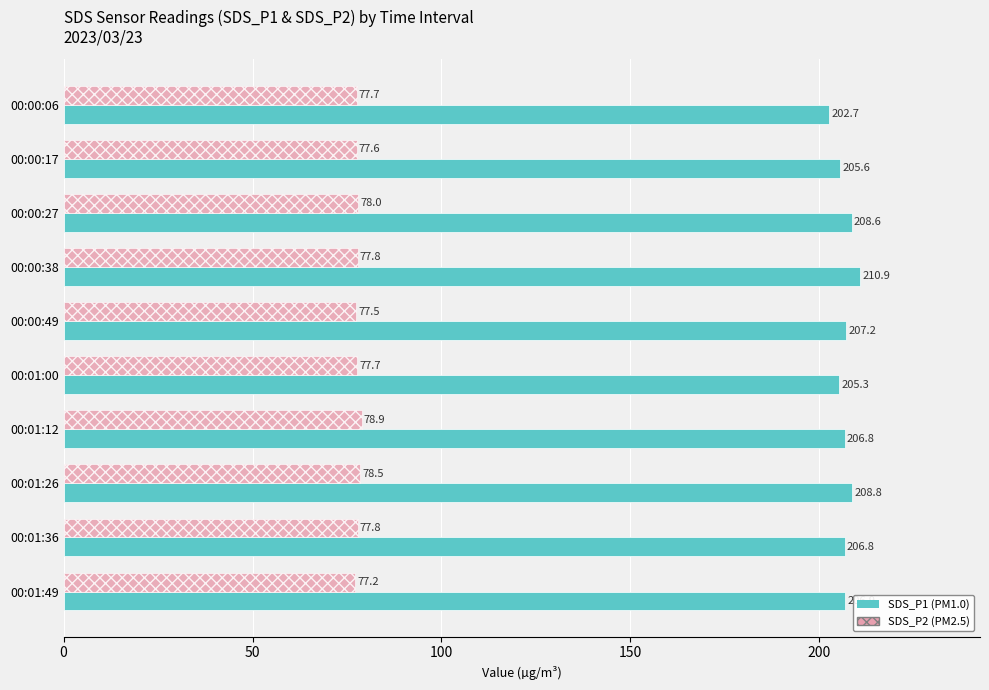

What is the difference between the highest and lowest values at 00:00:49?

129.7